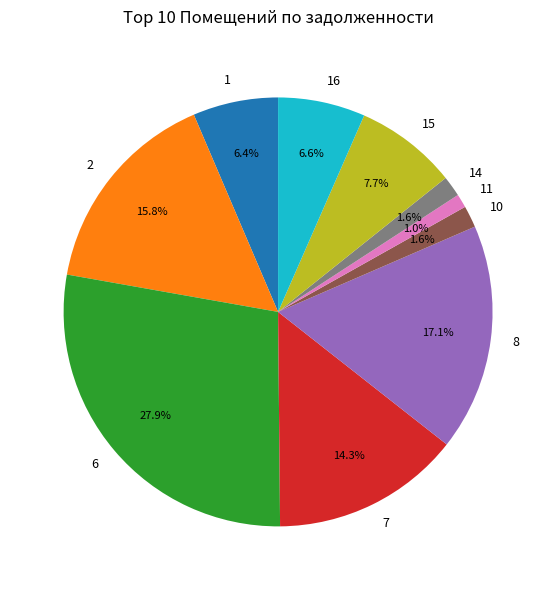

To the nearest percent, what percentage of the pie is 7?

14%